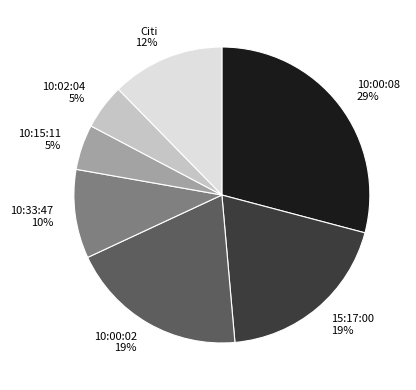

To the nearest percent, what is the difference between the largest and smallest slice percentages?

24%